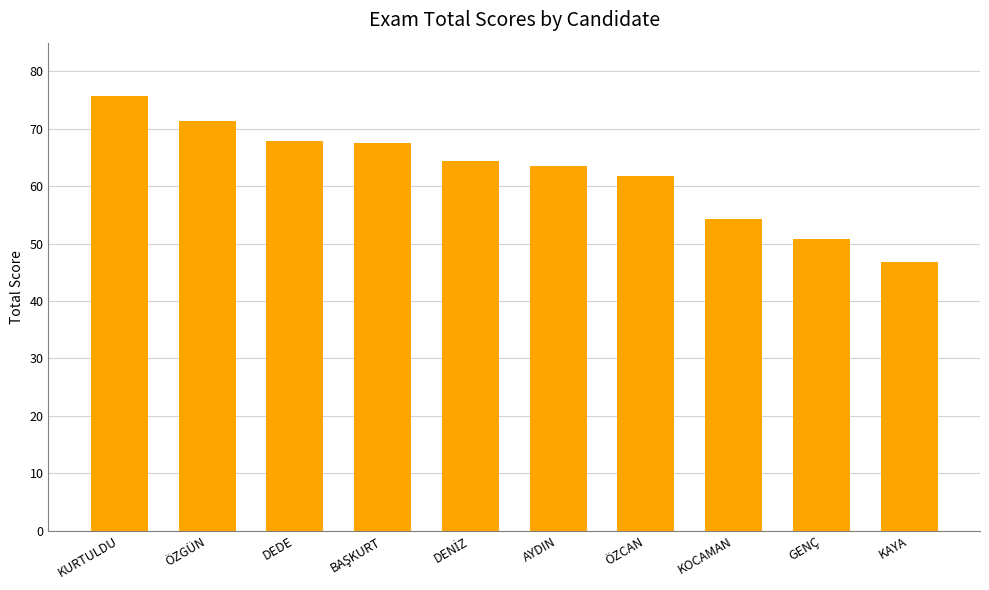

Which has a higher value, DEDE or ÖZCAN?

DEDE